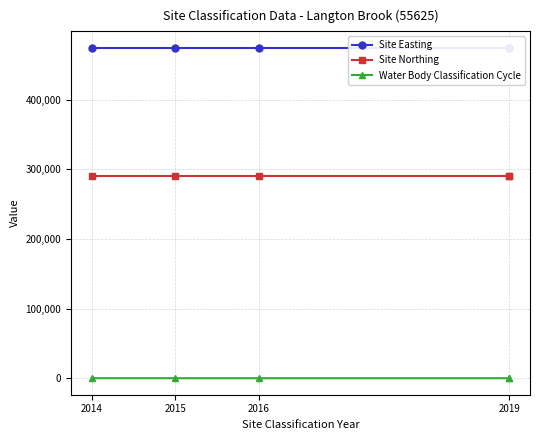

What is the approximate value of Site Northing at 2014?

290900